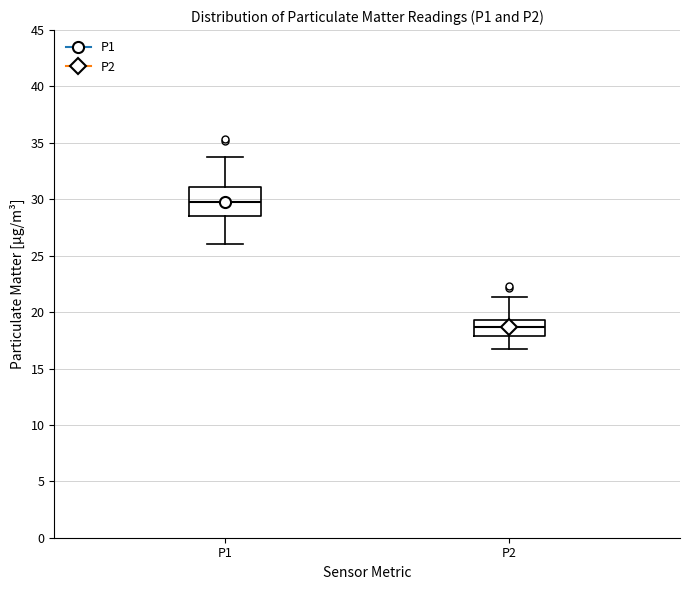

Where does the upper whisker of the box for P2 end on the y-axis? The values are not printed on the chart, so give them approximately, as read against the axis.

21.5